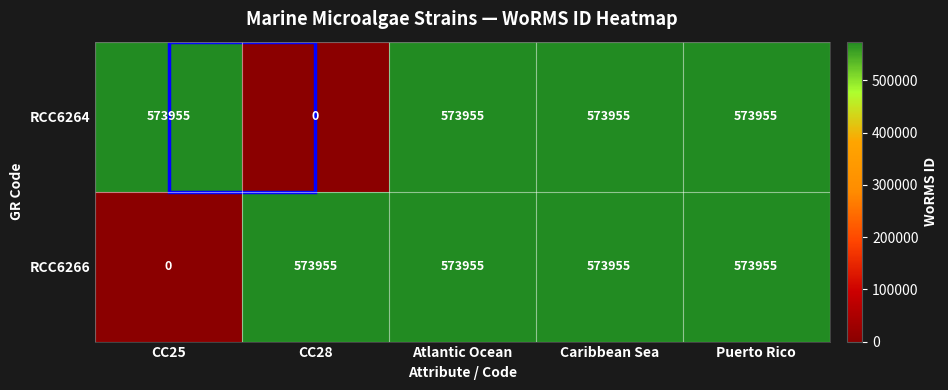

At how many categories does at least one series exceed 299462?

5